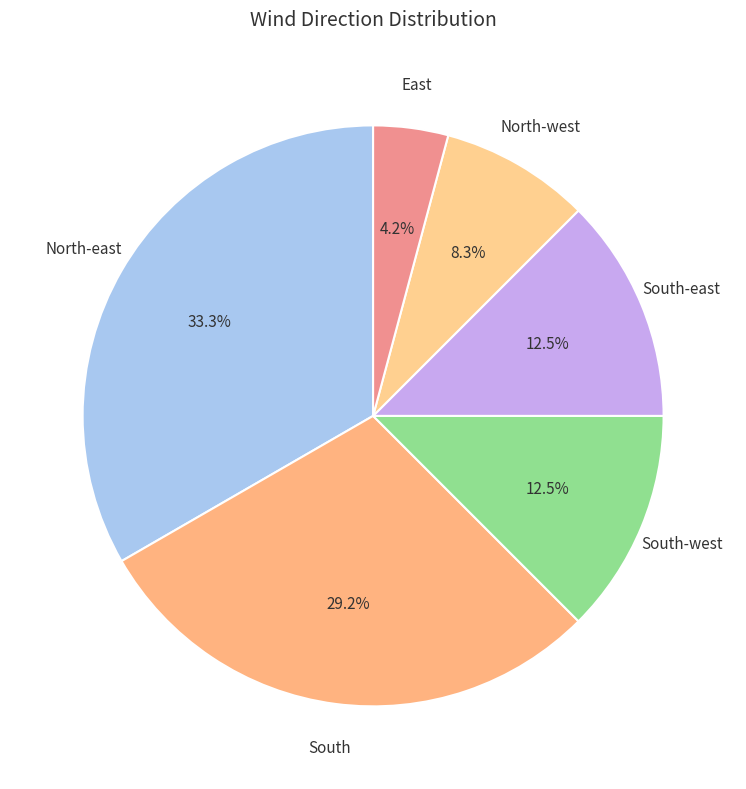

Count the number of slices in the pie.

6